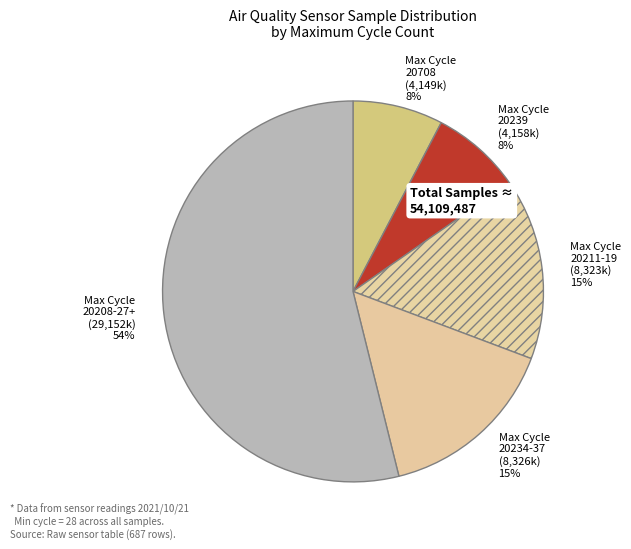

Combined, do Max Cycle 20211-19 (8,323k) and Max Cycle 20239 (4,158k) account for over 50%?

No